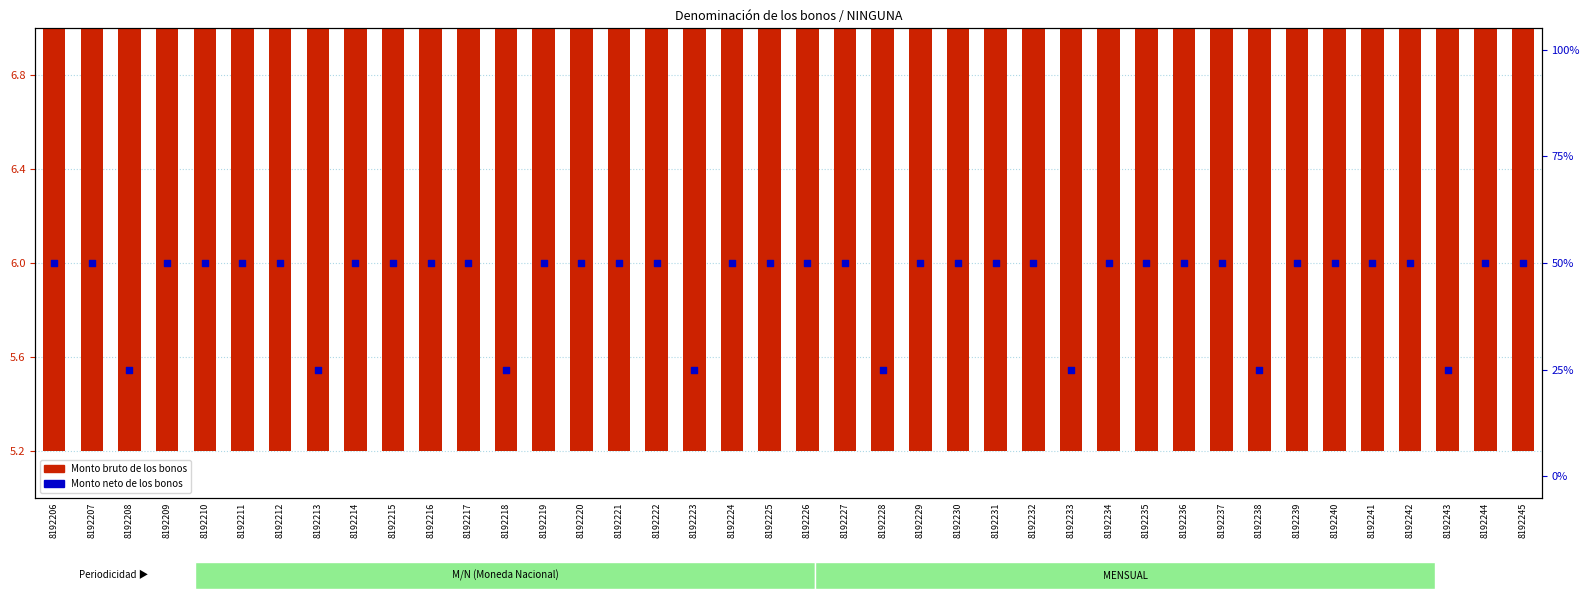

Which series has the largest Y range (max minus min)?

Monto neto de los bonos